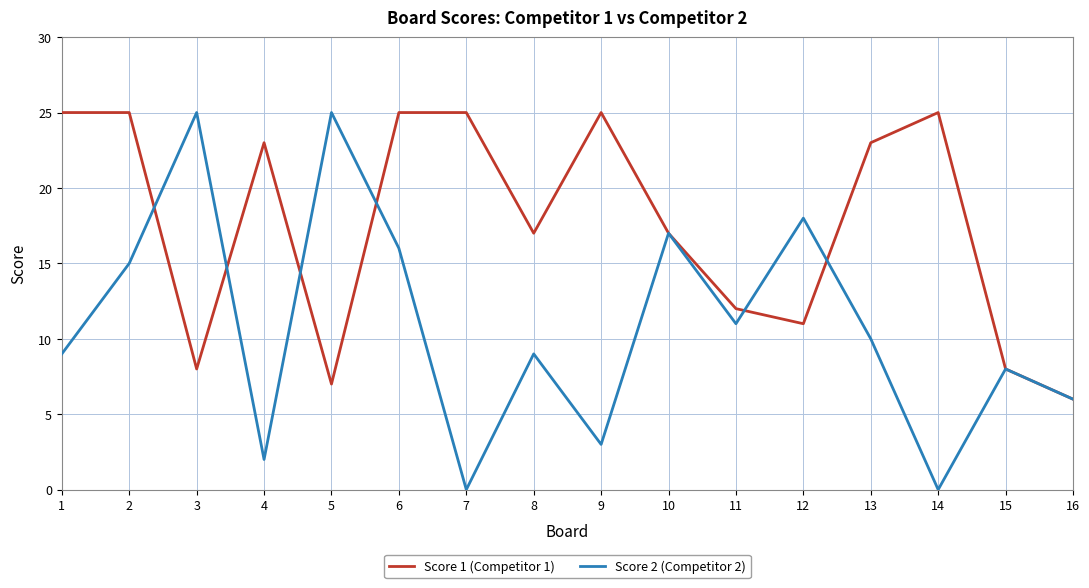

Which series has the largest total across all categories?

Score 1 (Competitor 1)